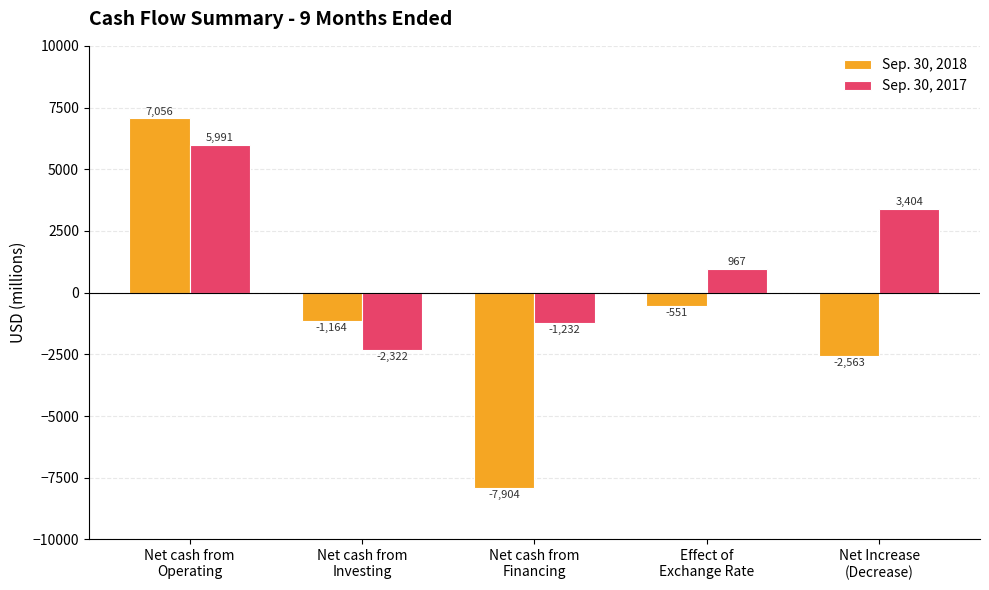

Reading right to left, what are all the values shown in this chart?

Sep. 30, 2018: Net Increase
(Decrease)=-2563	Effect of
Exchange Rate=-551	Net cash from
Financing=-7904	Net cash from
Investing=-1164	Net cash from
Operating=7056
Sep. 30, 2017: Net Increase
(Decrease)=3404	Effect of
Exchange Rate=967	Net cash from
Financing=-1232	Net cash from
Investing=-2322	Net cash from
Operating=5991